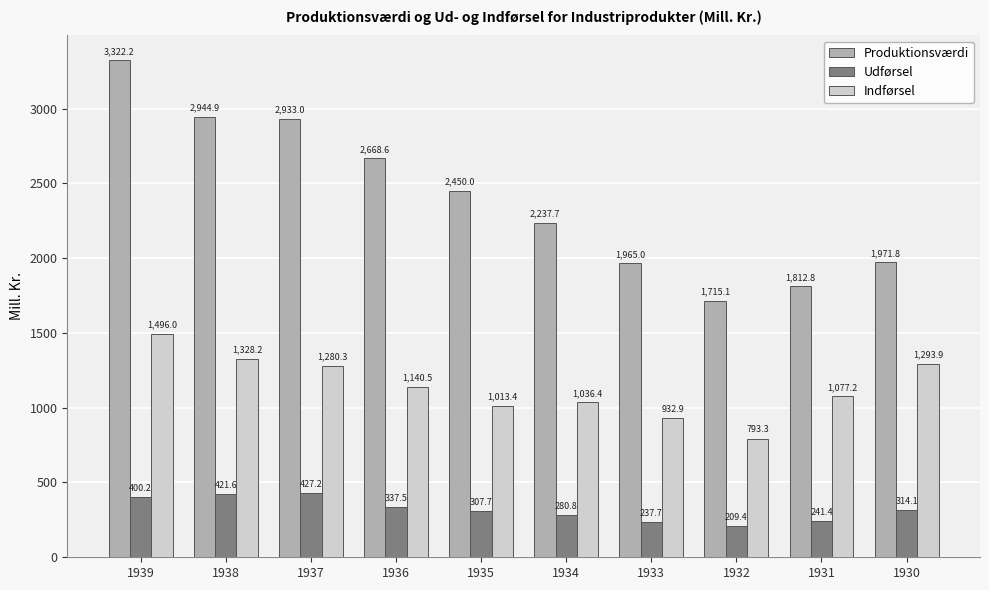

At 1930, list the series in order from smallest to largest.

Udførsel, Indførsel, Produktionsværdi